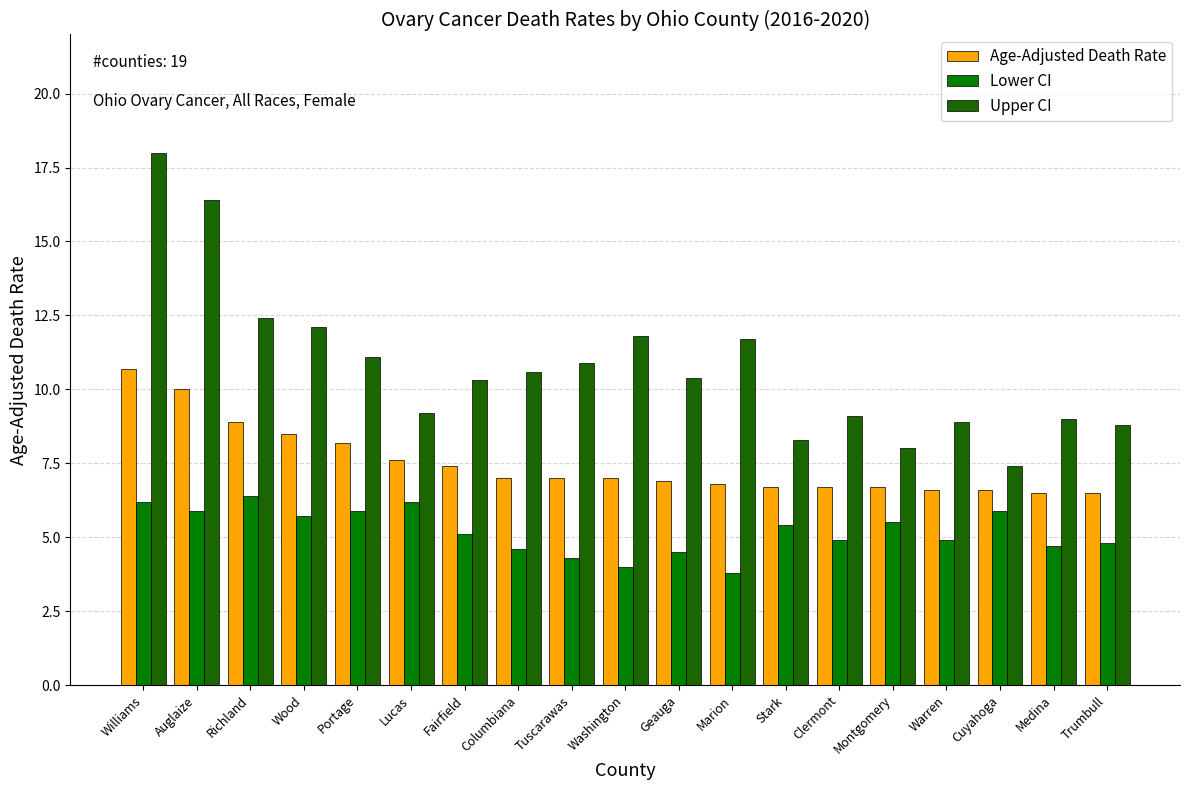

Reading left to right, transcribe all the data shown in this chart.

Age-Adjusted Death Rate: Williams=10.7	Auglaize=10.0	Richland=8.9	Wood=8.5	Portage=8.2	Lucas=7.6	Fairfield=7.4	Columbiana=7.0	Tuscarawas=7.0	Washington=7.0	Geauga=6.9	Marion=6.8	Stark=6.7	Clermont=6.7	Montgomery=6.7	Warren=6.6	Cuyahoga=6.6	Medina=6.5	Trumbull=6.5
Lower CI: Williams=6.2	Auglaize=5.9	Richland=6.4	Wood=5.7	Portage=5.9	Lucas=6.2	Fairfield=5.1	Columbiana=4.6	Tuscarawas=4.3	Washington=4.0	Geauga=4.5	Marion=3.8	Stark=5.4	Clermont=4.9	Montgomery=5.5	Warren=4.9	Cuyahoga=5.9	Medina=4.7	Trumbull=4.8
Upper CI: Williams=18.0	Auglaize=16.4	Richland=12.4	Wood=12.1	Portage=11.1	Lucas=9.2	Fairfield=10.3	Columbiana=10.6	Tuscarawas=10.9	Washington=11.8	Geauga=10.4	Marion=11.7	Stark=8.3	Clermont=9.1	Montgomery=8.0	Warren=8.9	Cuyahoga=7.4	Medina=9.0	Trumbull=8.8